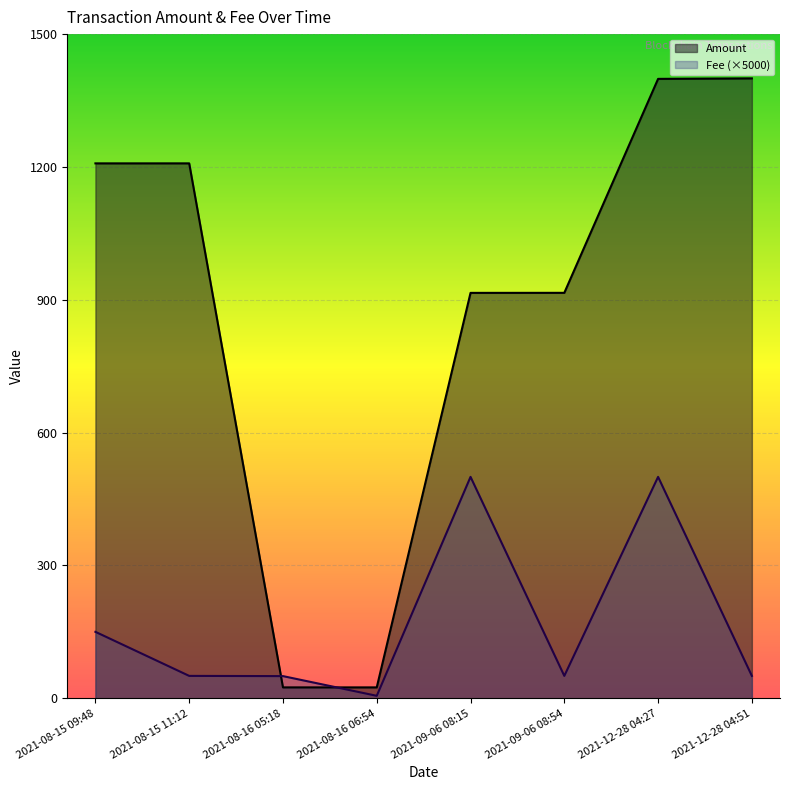

What is the difference between the second highest and second lowest values in the Fee series?

450.0